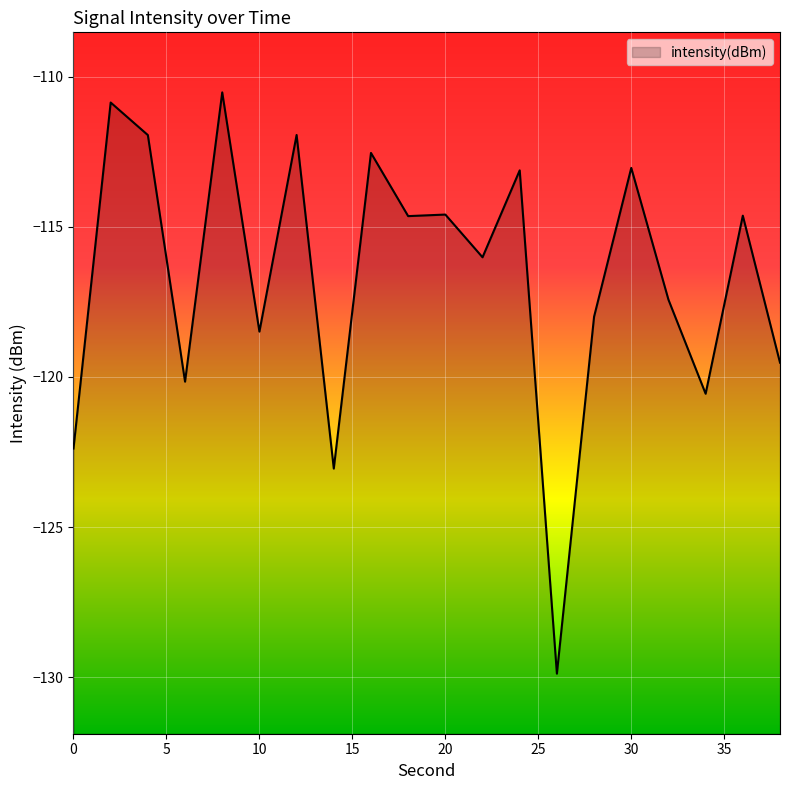

The chart shows a value of -204.7 at 22. True or false?

False